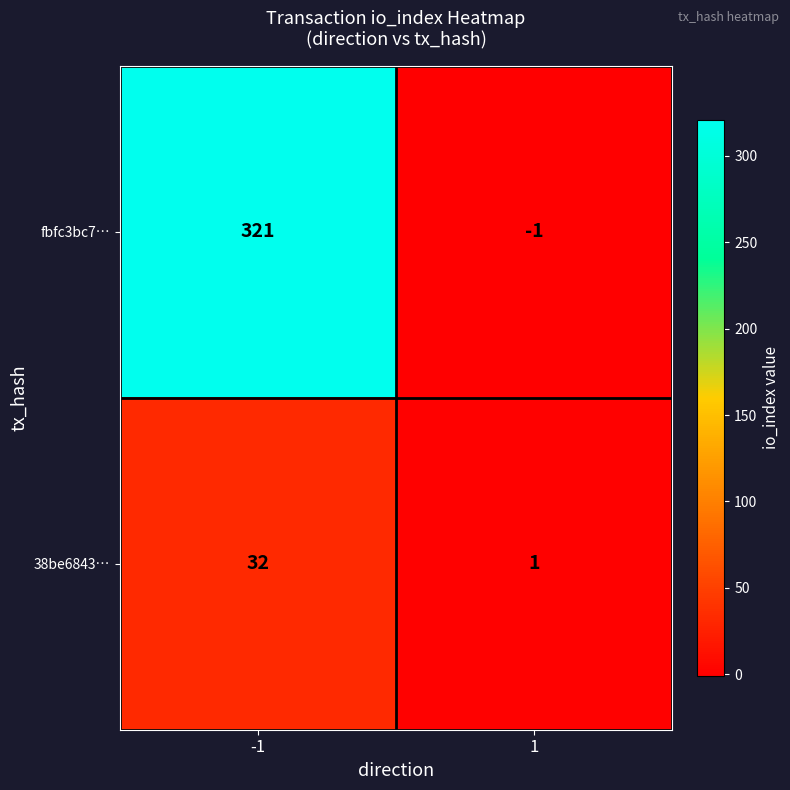

How many data points in 38be6843… are less than 32?

1